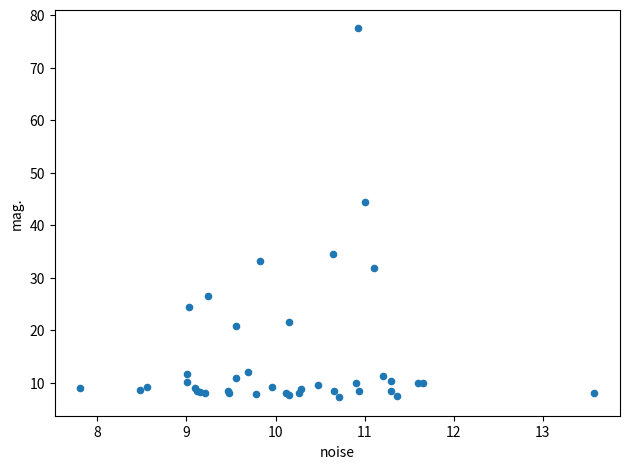

What Y value in the scatter plot is closest to 42?

44.5